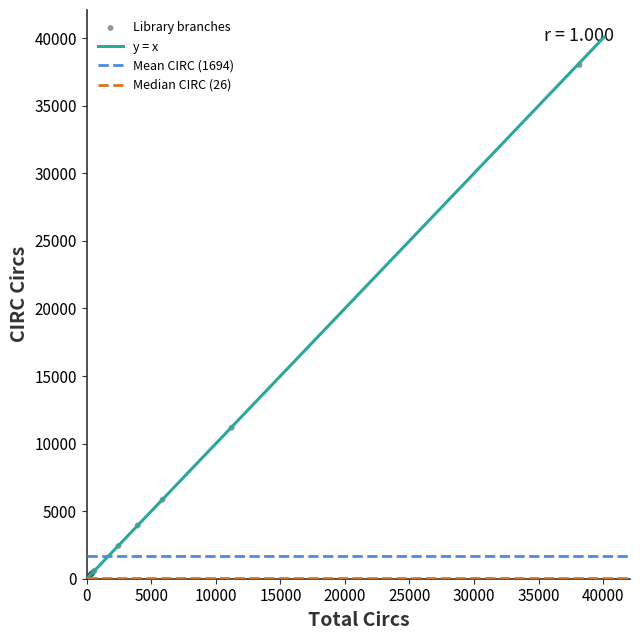

What Y value in the scatter plot is closest to 19006?

11172